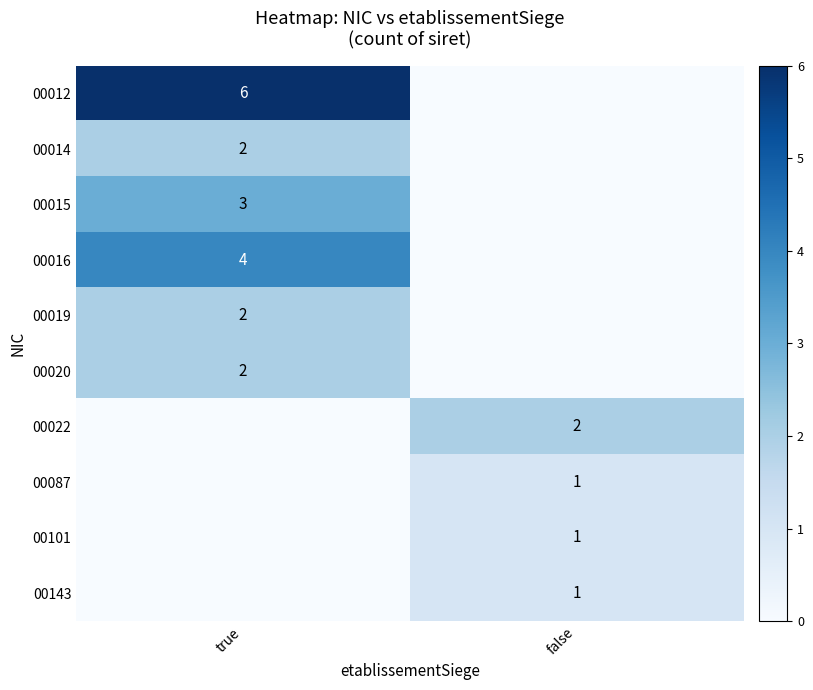

The value of 00019 at true is 1. True or false?

False